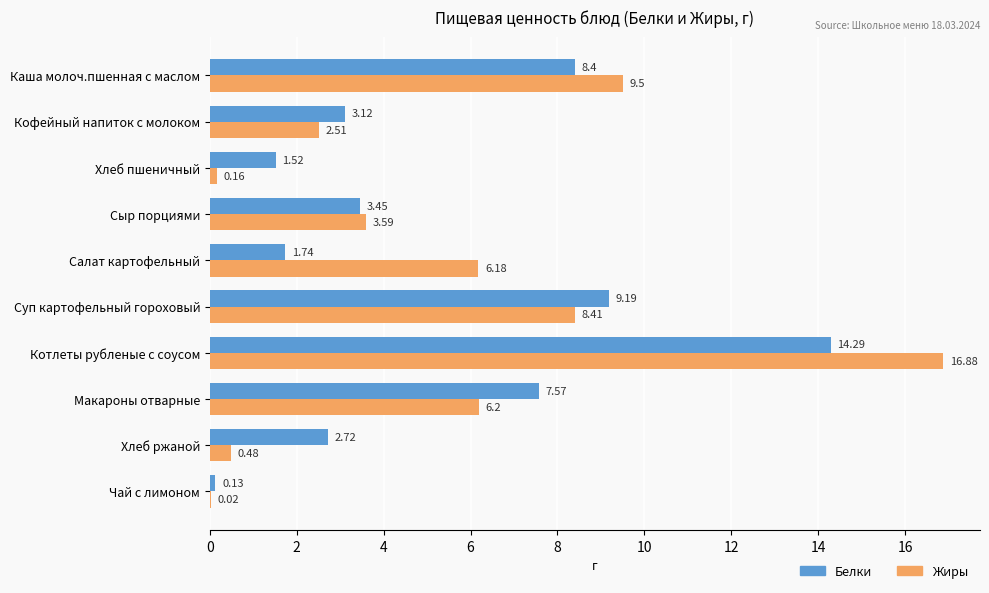

Is the value of Жиры at Сыр порциями greater than the value of Белки at Суп картофельный гороховый?

No